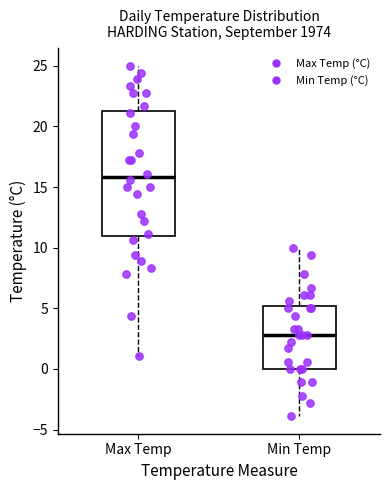

Which box's median line is the lowest?

Min Temp